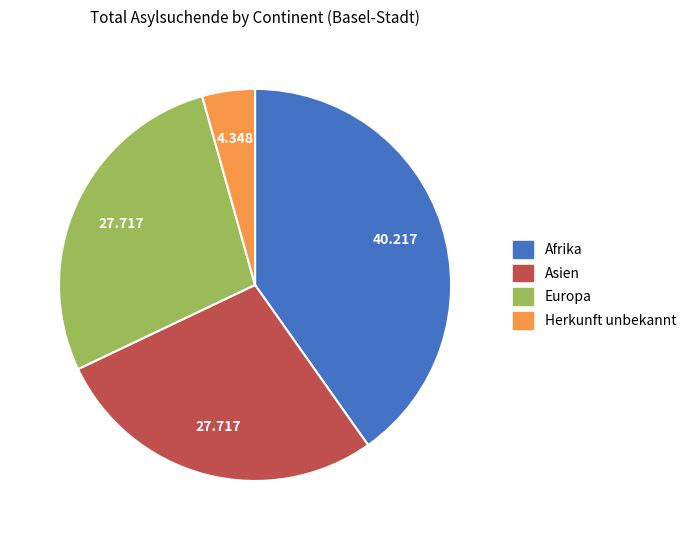

Which slice is the smallest?

Herkunft unbekannt